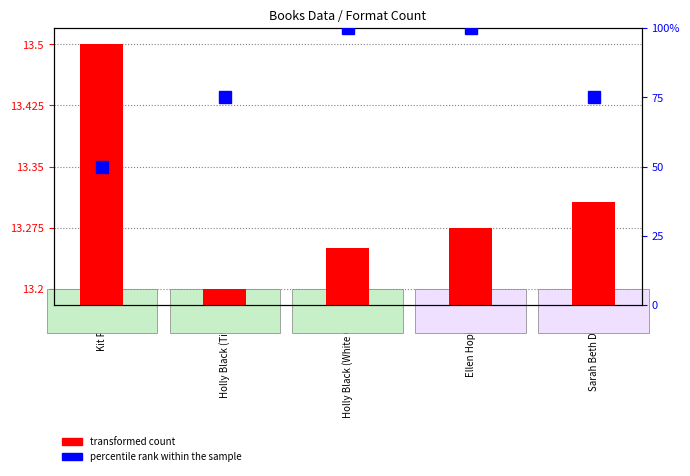

What is the difference between the maximum and second lowest values in the percentile rank within the sample series?

25.0